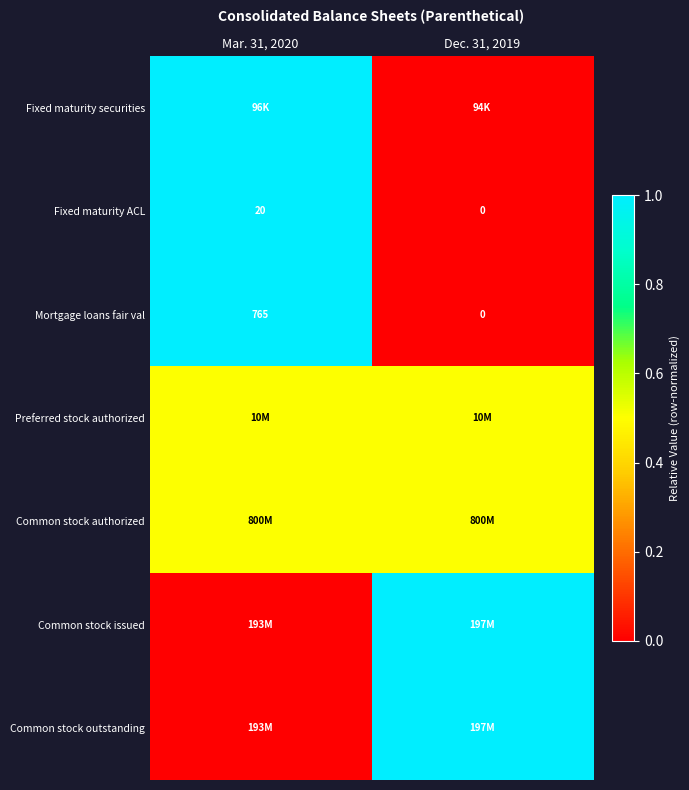

Rank the categories by Mortgage loans fair val value from highest to lowest.

Mar. 31, 2020, Dec. 31, 2019